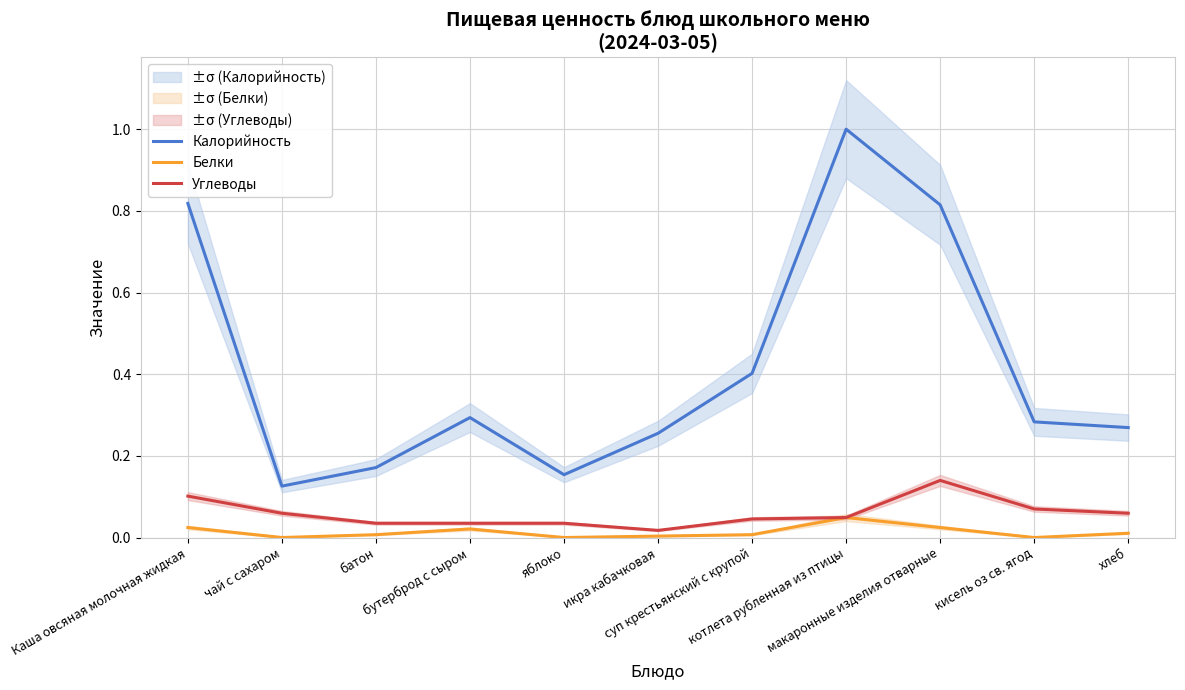

Count the Углеводы values in the range 0 to 1.

11